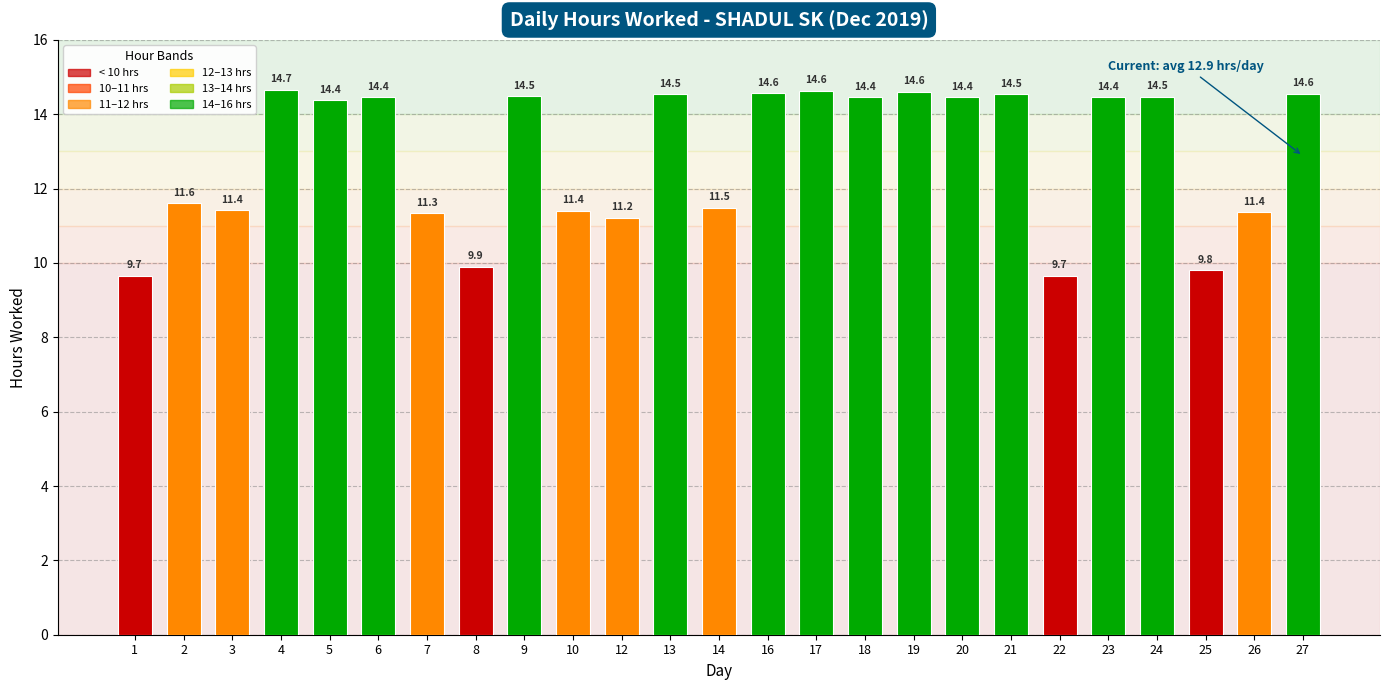

The value at 12 is 6.8. True or false?

False